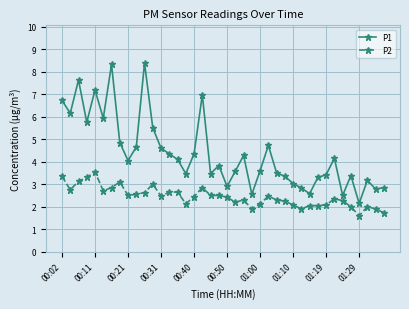

What is the highest value of the P1 series?

8.4